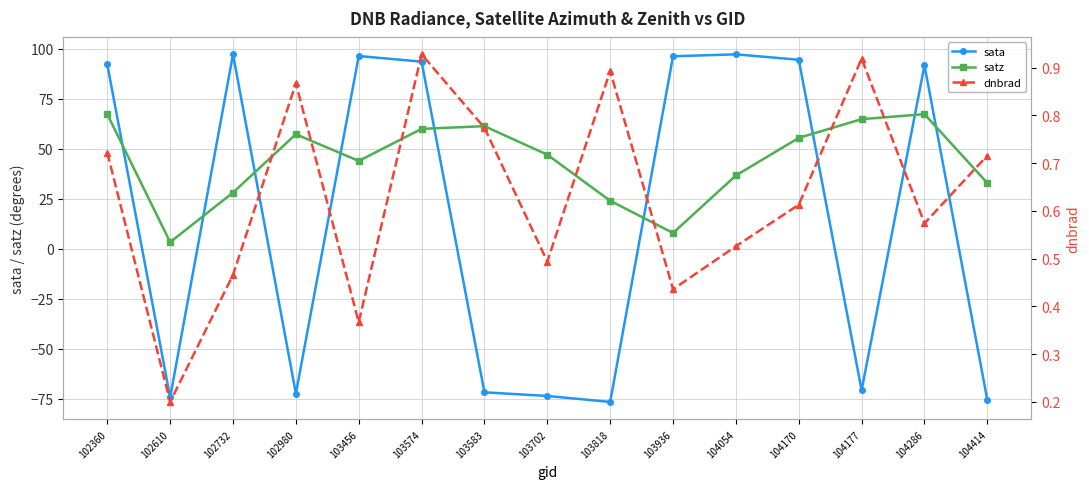

What is the maximum value for satz?

67.2